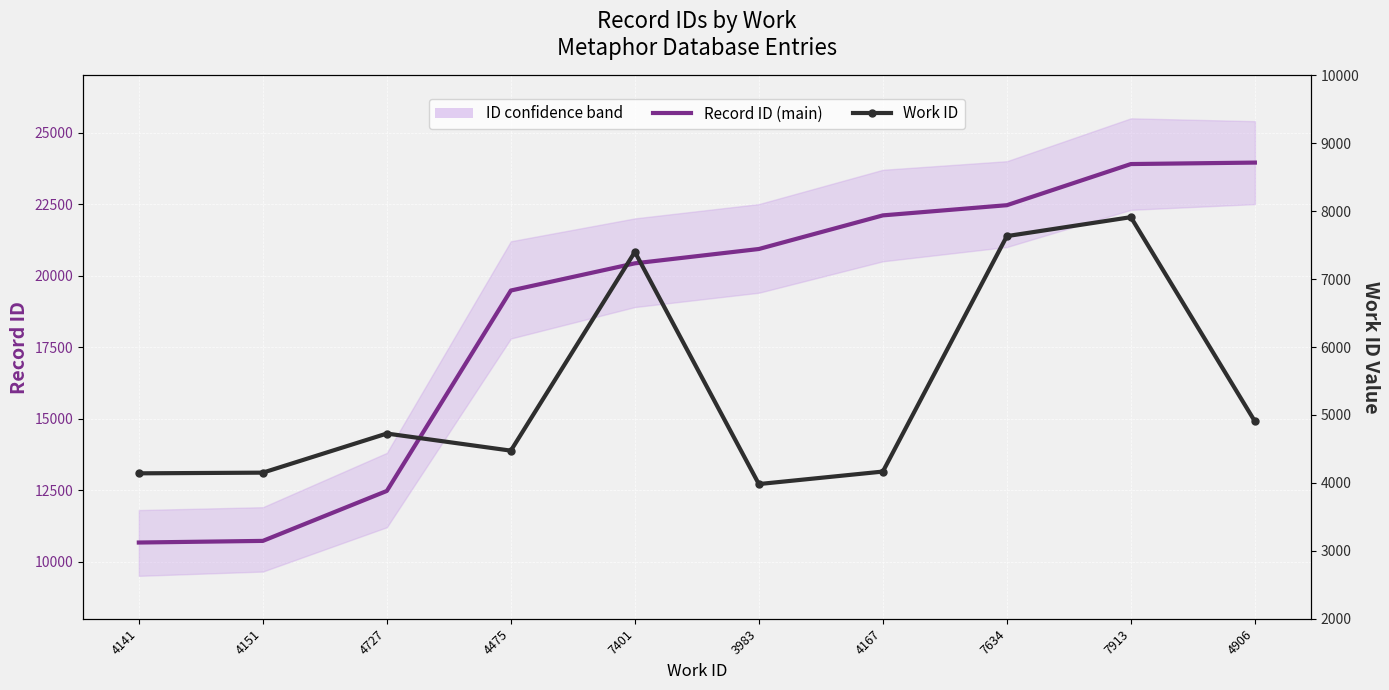

Reading left to right, extract all data points from this chart.

Record ID (main): 4141=10665	4151=10722	4727=12469	4475=19478	7401=20429	3983=20930	4167=22106	7634=22462	7913=23901	4906=23952
Work ID: 4141=4141	4151=4151	4727=4727	4475=4475	7401=7401	3983=3983	4167=4167	7634=7634	7913=7913	4906=4906